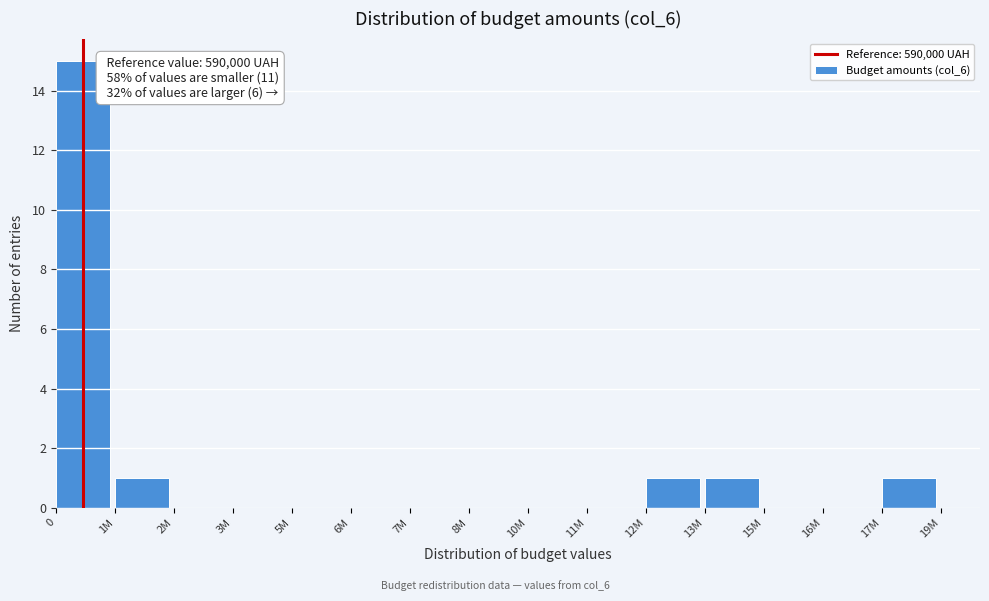

Reading left to right, list all the values displayed in this chart.

0=15	1M=1	2M=0	3M=0	5M=0	6M=0	7M=0	8M=0	10M=0	11M=0	12M=1	13M=1	15M=0	16M=0	17M=1